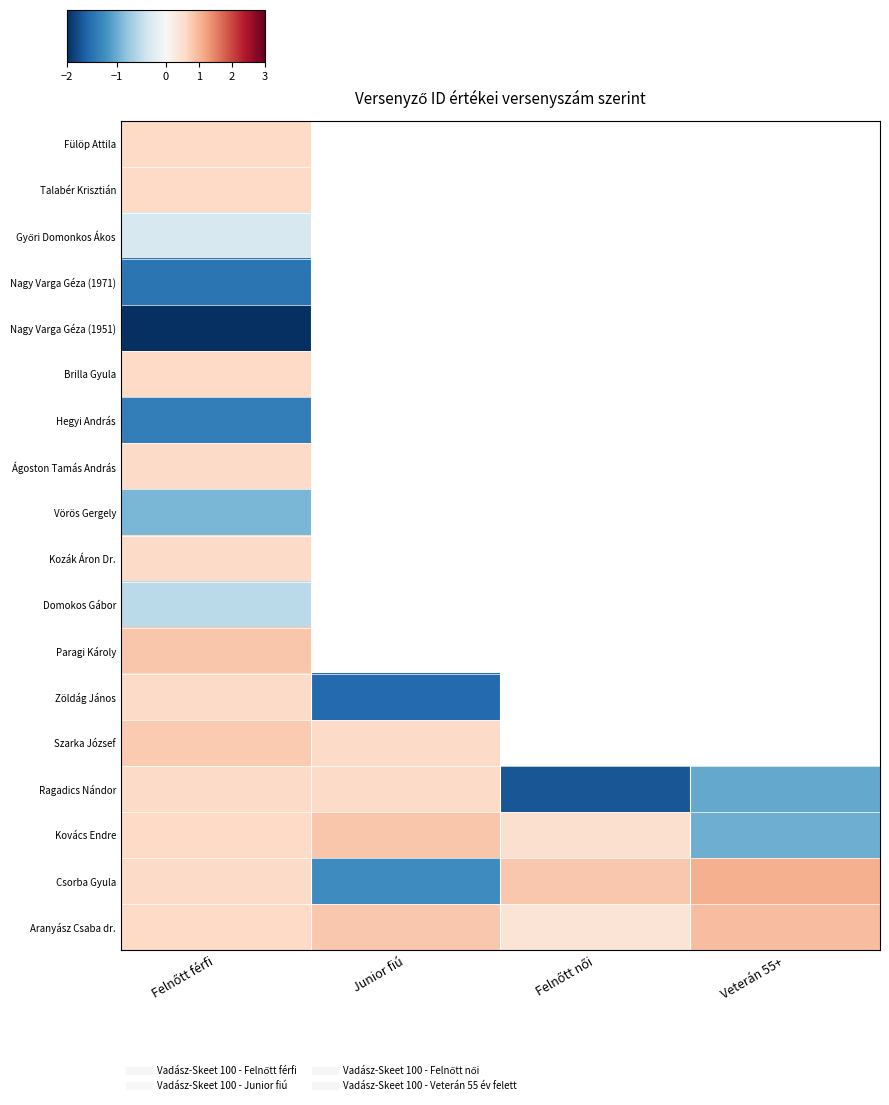

At which category is the sum across all series the highest?

Felnőtt férfi